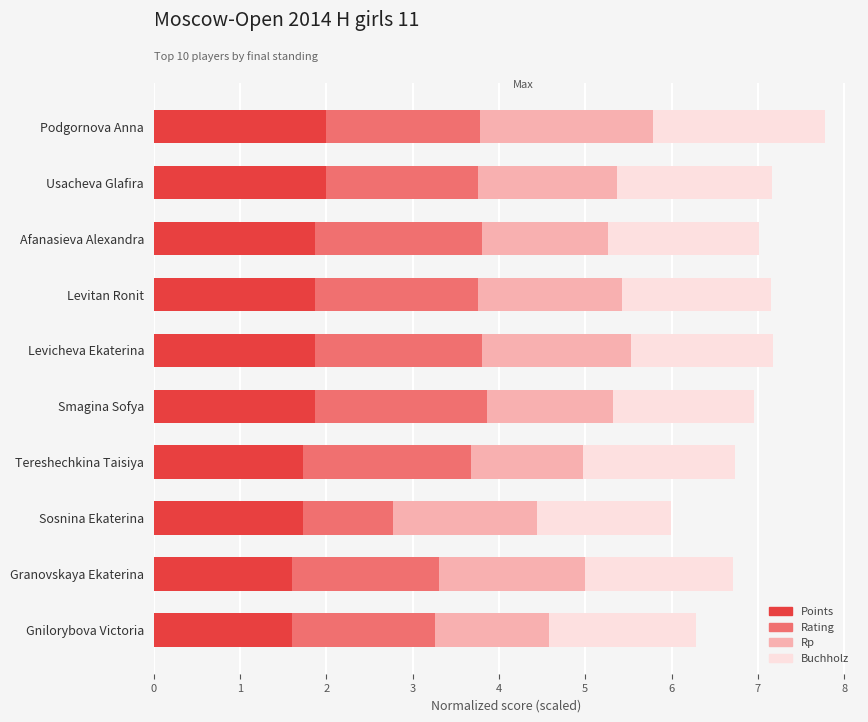

How many distinct data groups are displayed?

4